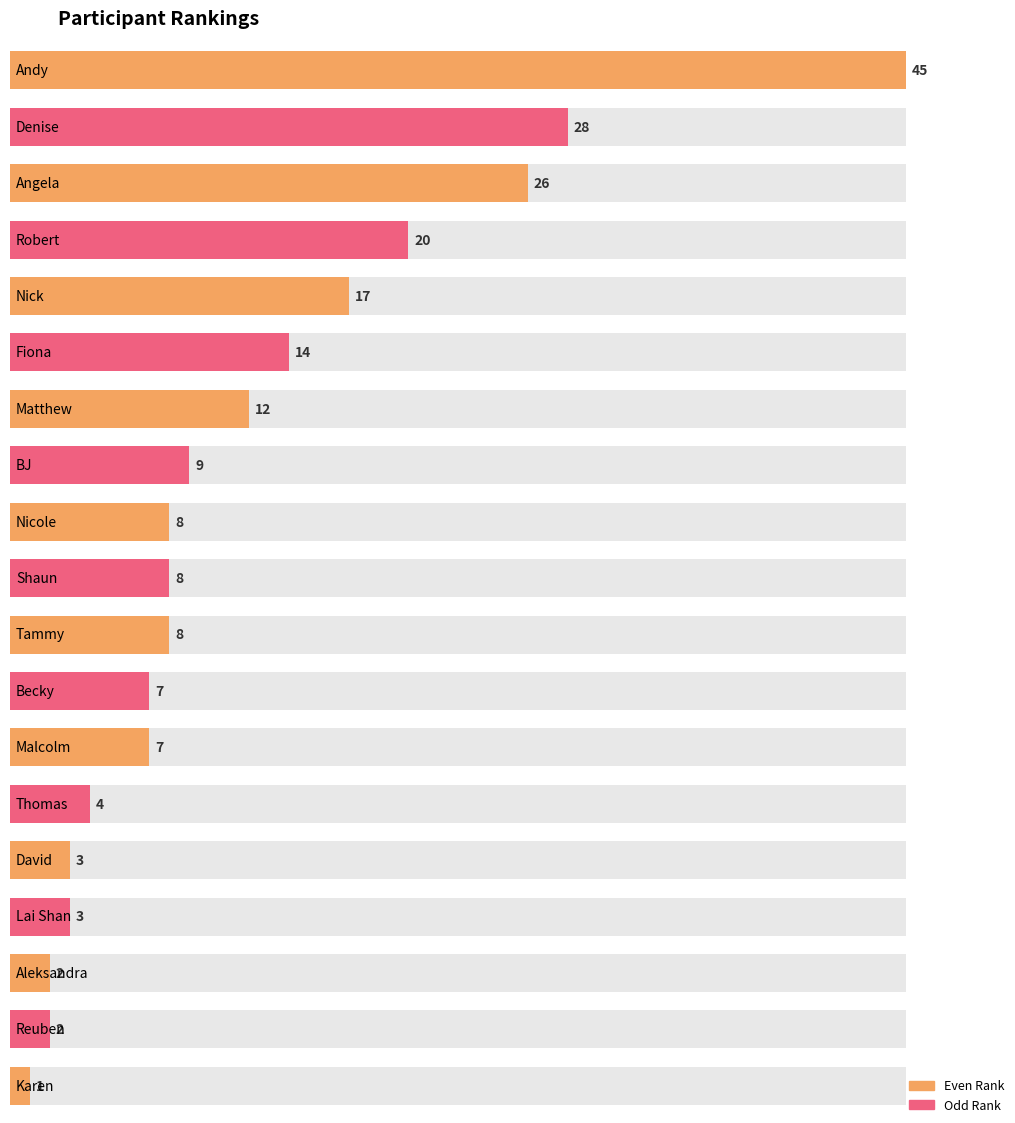

Reading right to left, what are all the values shown in this chart?

Karen=1	Reuben=2	Aleksandra=2	Lai Shan=3	David=3	Thomas=4	Malcolm=7	Becky=7	Tammy=8	Shaun=8	Nicole=8	BJ=9	Matthew=12	Fiona=14	Nick=17	Robert=20	Angela=26	Denise=28	Andy=45